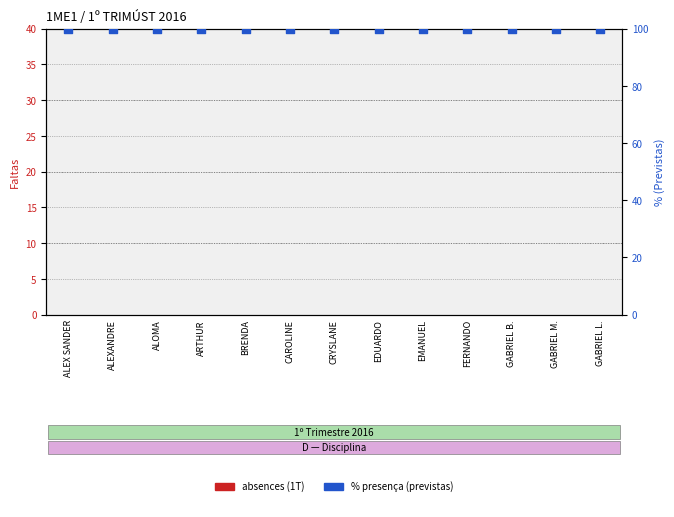

Which series has the largest total across all categories?

% presença